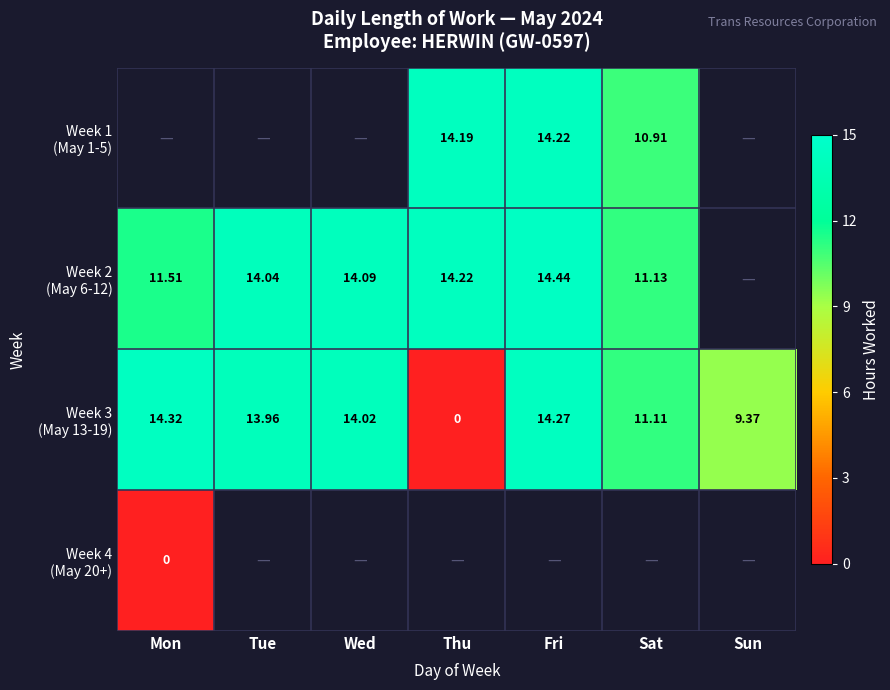

True or false: Week 3 (May 13-19) has a value of 23.6 at Wed.

False